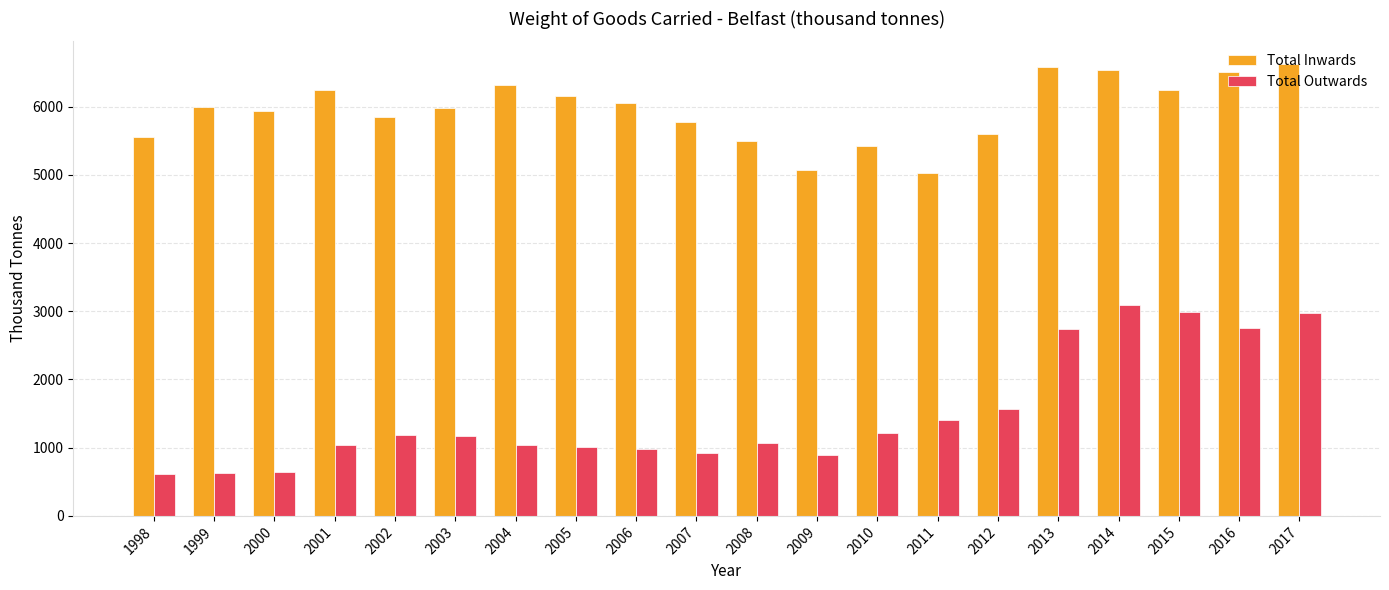

What is the total value across all series at 2002?

7031.0